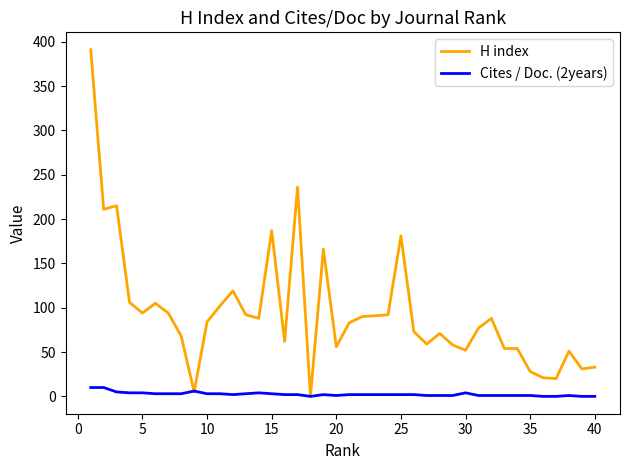

Which series has the widest spread of values?

H index